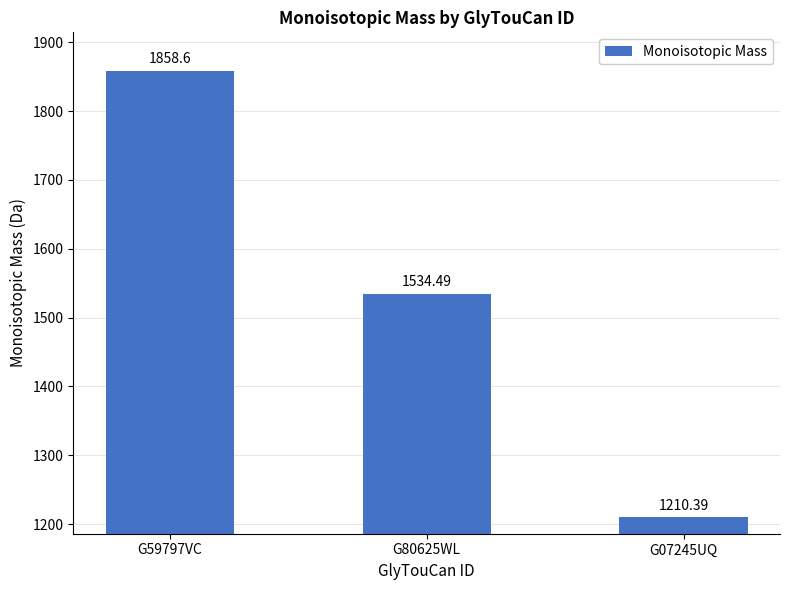

The value at G07245UQ is 1210.4. True or false?

True